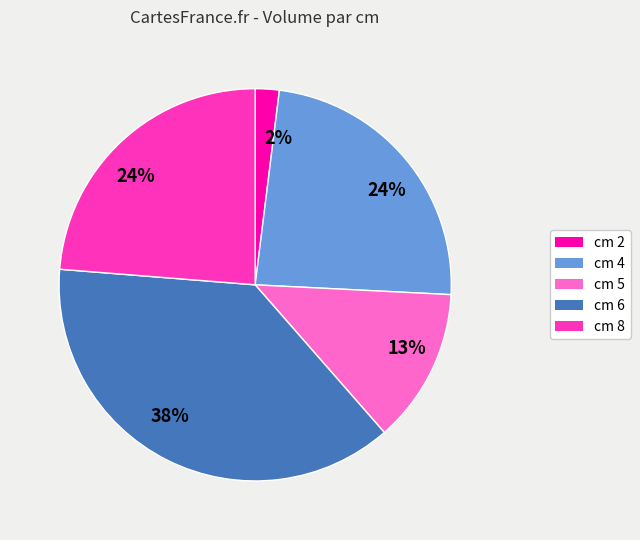

To the nearest percent, what is the difference between the largest and smallest slice percentages?

36%